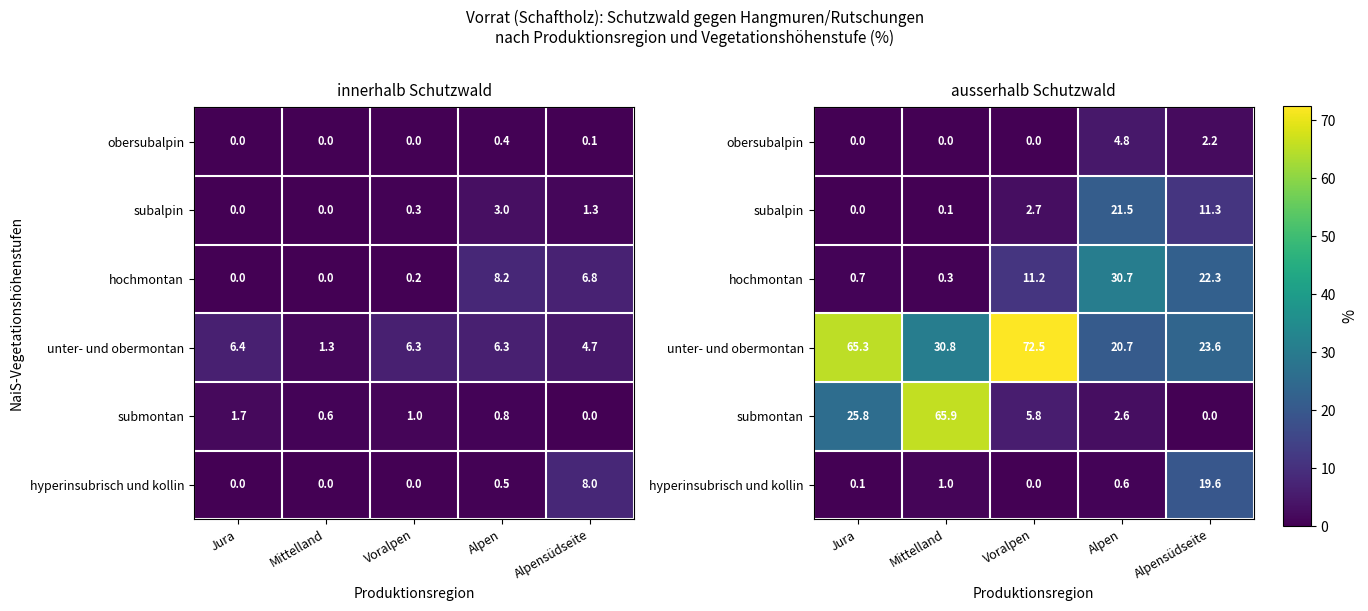

What is the maximum value for subalpin?

21.5